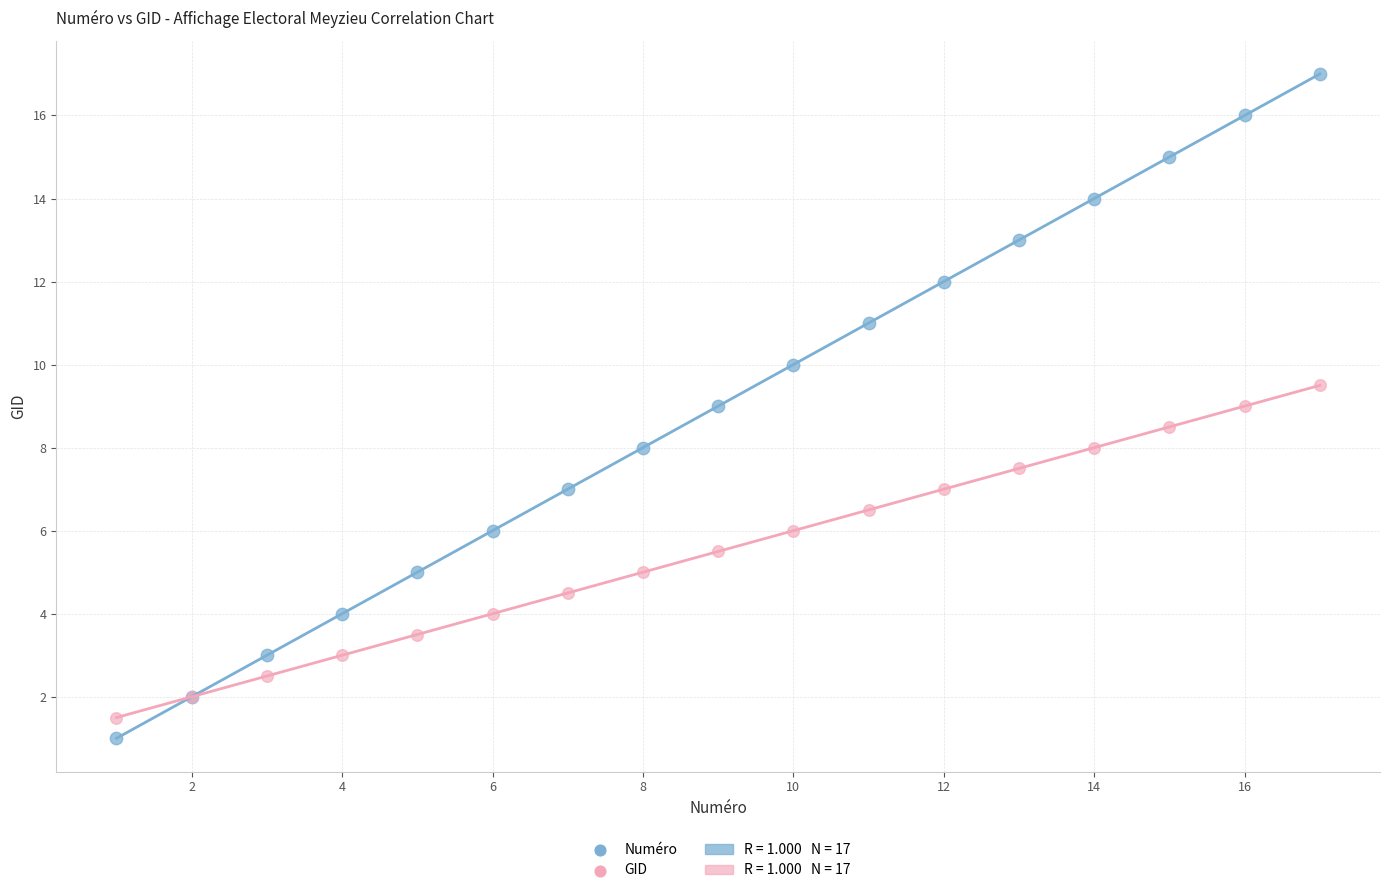

Which series has the largest Y range (max minus min)?

Numéro